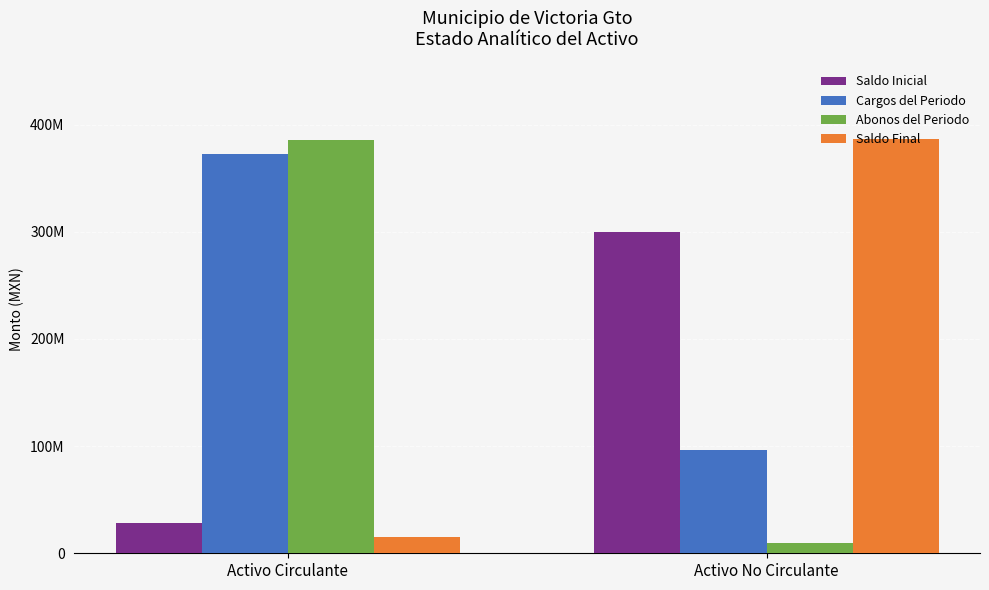

At which category is the sum across all series the highest?

Activo Circulante